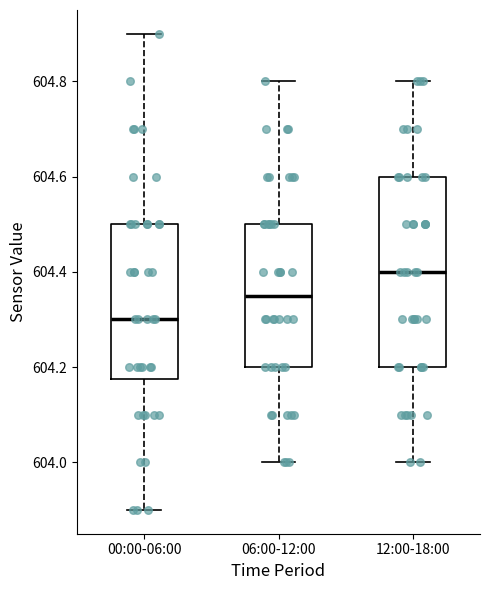

Reading left to right, transcribe this box plot: for each box, give where its median line is, the range the box spans, and where its two whiskers end, as read against the y-axis. The values are not printed on the chart, so give them approximately, as read against the axis.

00:00-06:00: median 604.30, box 604.18 to 604.50, whiskers 603.90 to 604.90
06:00-12:00: median 604.36, box 604.20 to 604.50, whiskers 604.00 to 604.80
12:00-18:00: median 604.40, box 604.20 to 604.60, whiskers 604.00 to 604.80